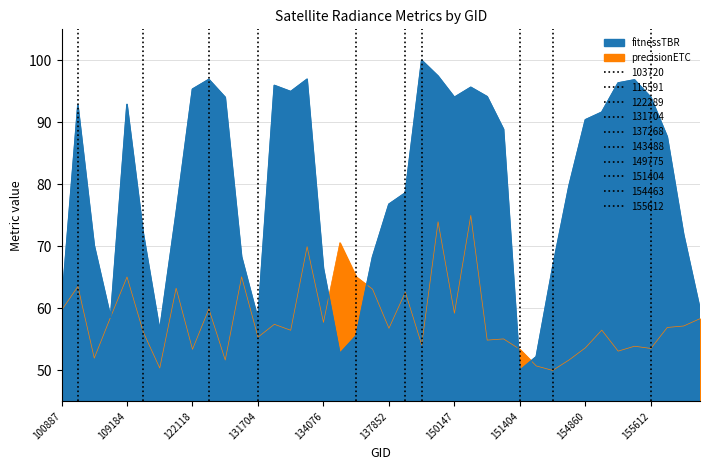

Reading left to right, transcribe all the data shown in this chart.

100887=59.7	103720=63.5	104315=52.0	104431=58.6	109184=65.1	115591=56.1	121249=50.4	121771=63.3	122118=53.4	122289=59.9	122837=51.7	123366=65.1	131704=55.4	132606=57.4	132798=56.5	133159=70.0	134076=57.7	134260=70.6	137268=65.1	137458=63.1	137852=56.8	143488=62.6	149775=54.1	149961=74.0	150147=59.2	150161=75.0	150348=54.9	150533=55.1	151404=53.4	154271=50.7	154463=50.0	154660=51.7	154860=53.6	155067=56.5	155242=53.1	155424=53.9	155612=53.5	155794=56.9	156351=57.2	156528=58.3